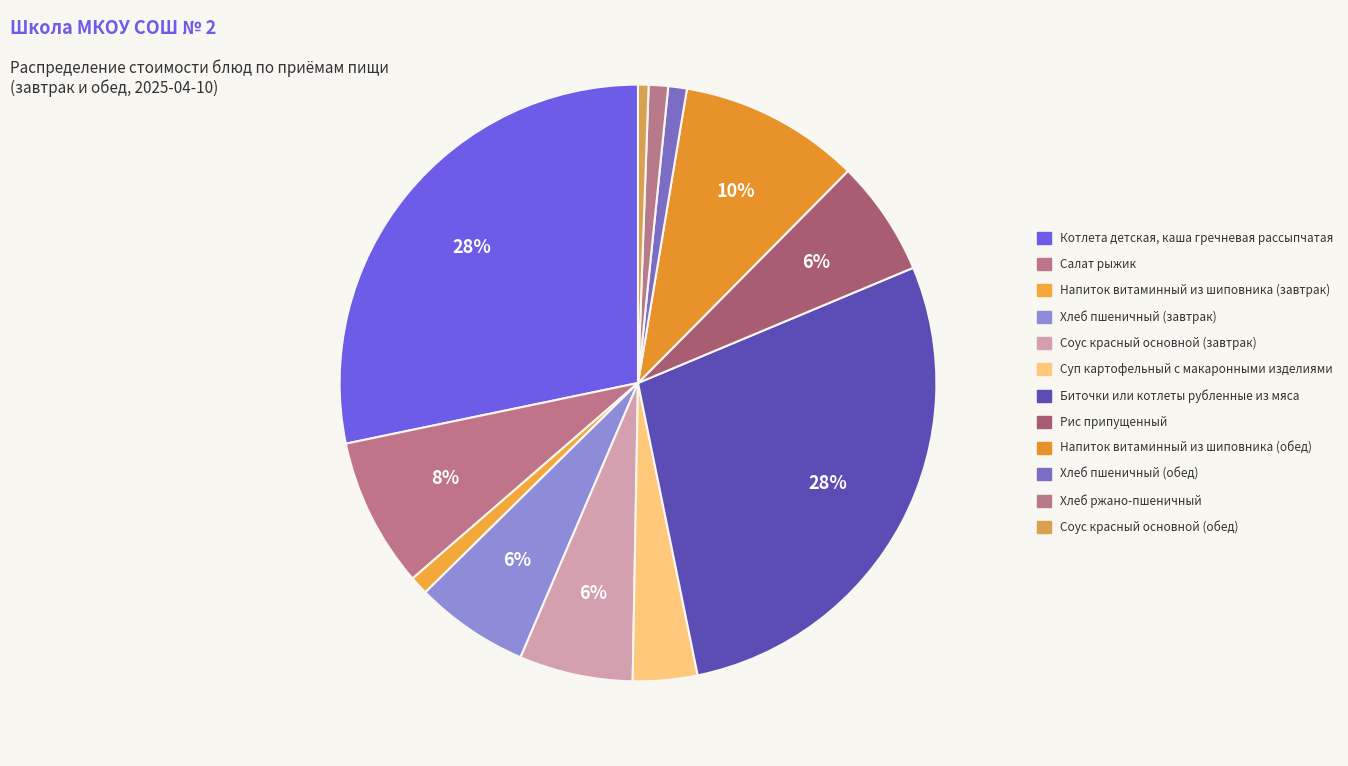

What is the change in value from Напиток витаминный из шиповника (завтрак) to Хлеб пшеничный (завтрак)?

+9.3